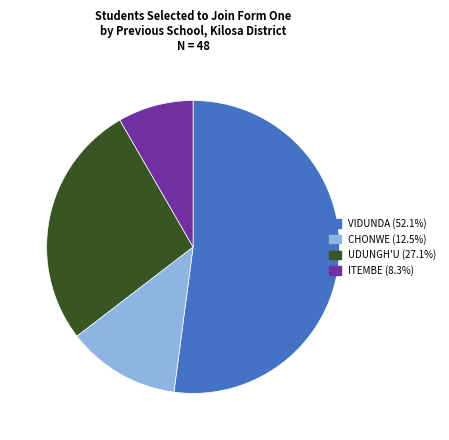

Which category accounts for the majority?

VIDUNDA